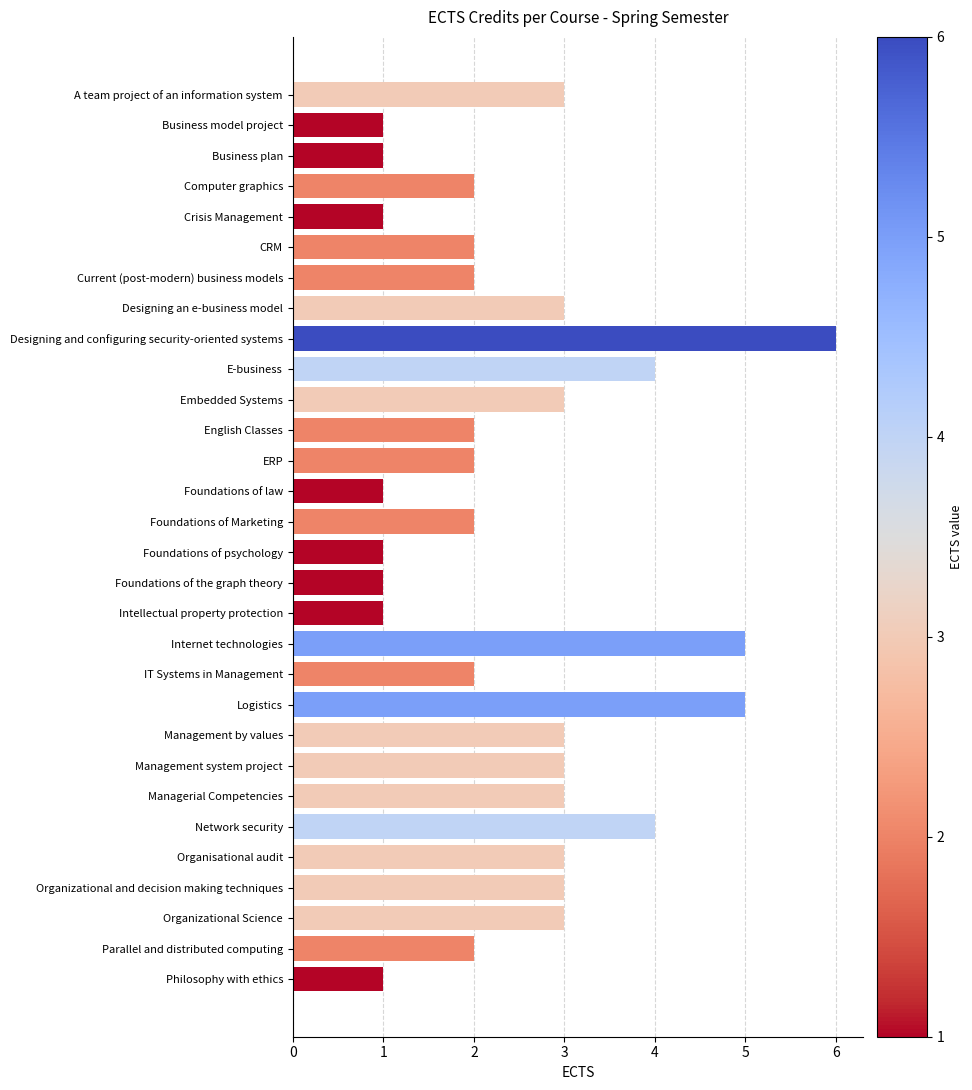

What is the sum of the values at Designing and configuring security-oriented systems and Philosophy with ethics?

7